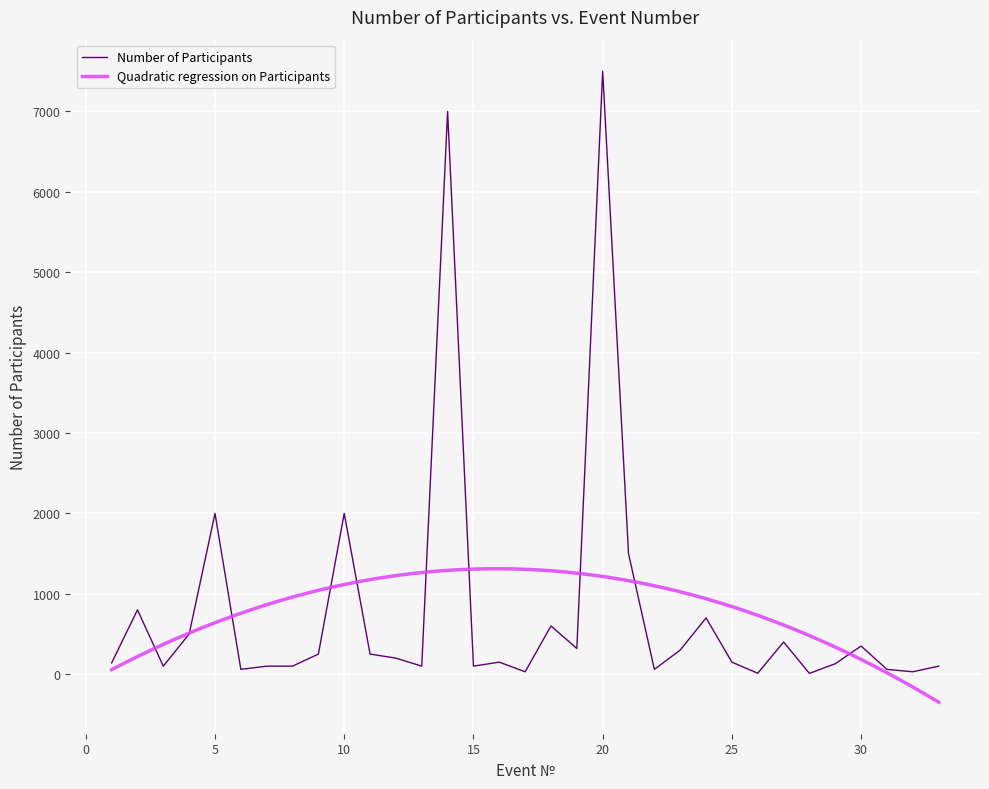

Read the value at 6, to the nearest 50.

50